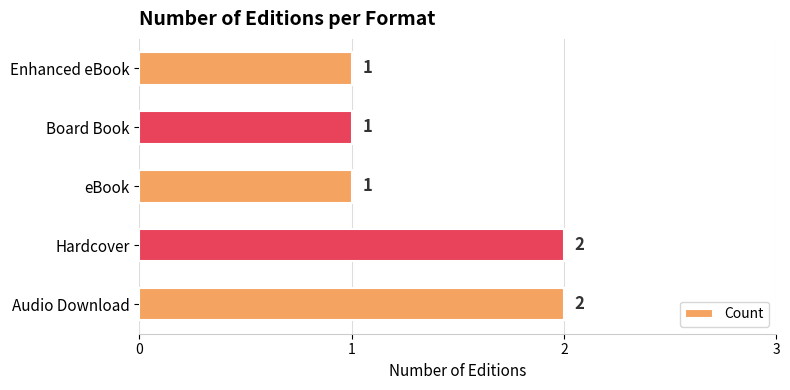

Are the bars grouped side by side (vs. stacked)?

No